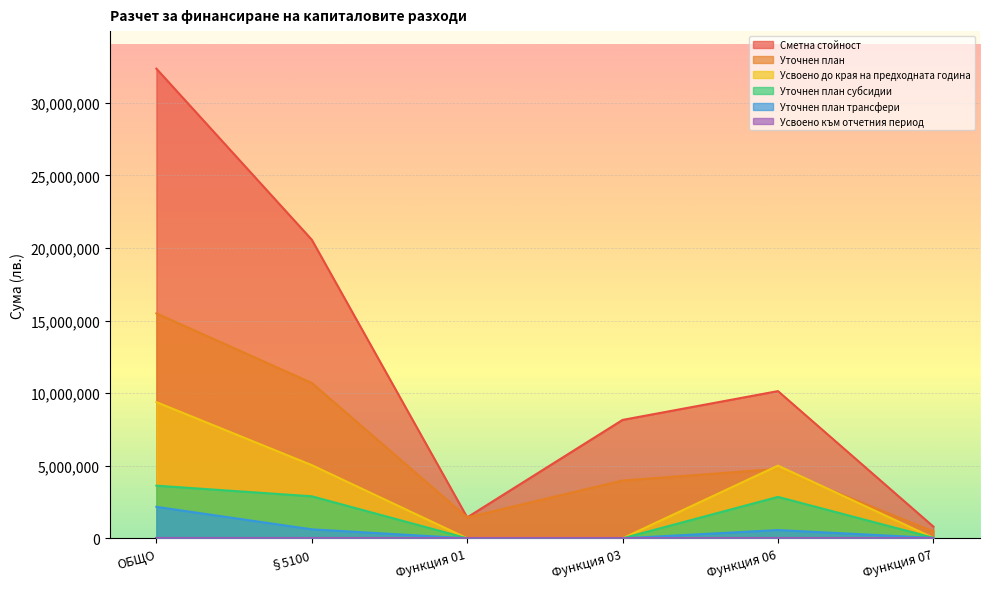

How many lines are shown in the chart?

6